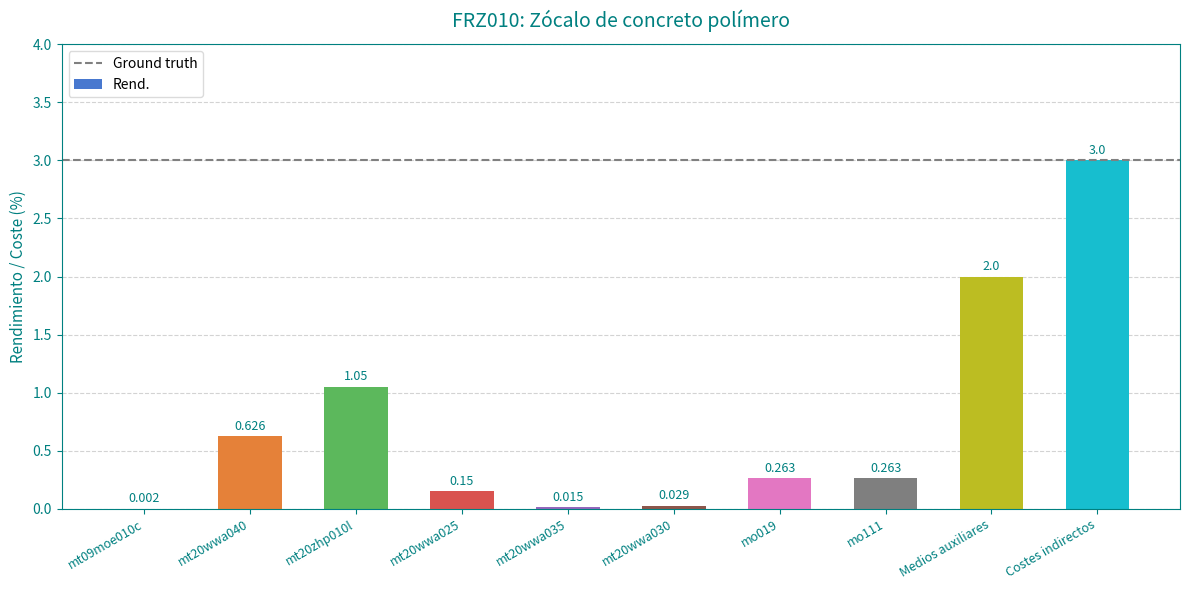

Which label corresponds to the largest value in the chart?

Costes indirectos